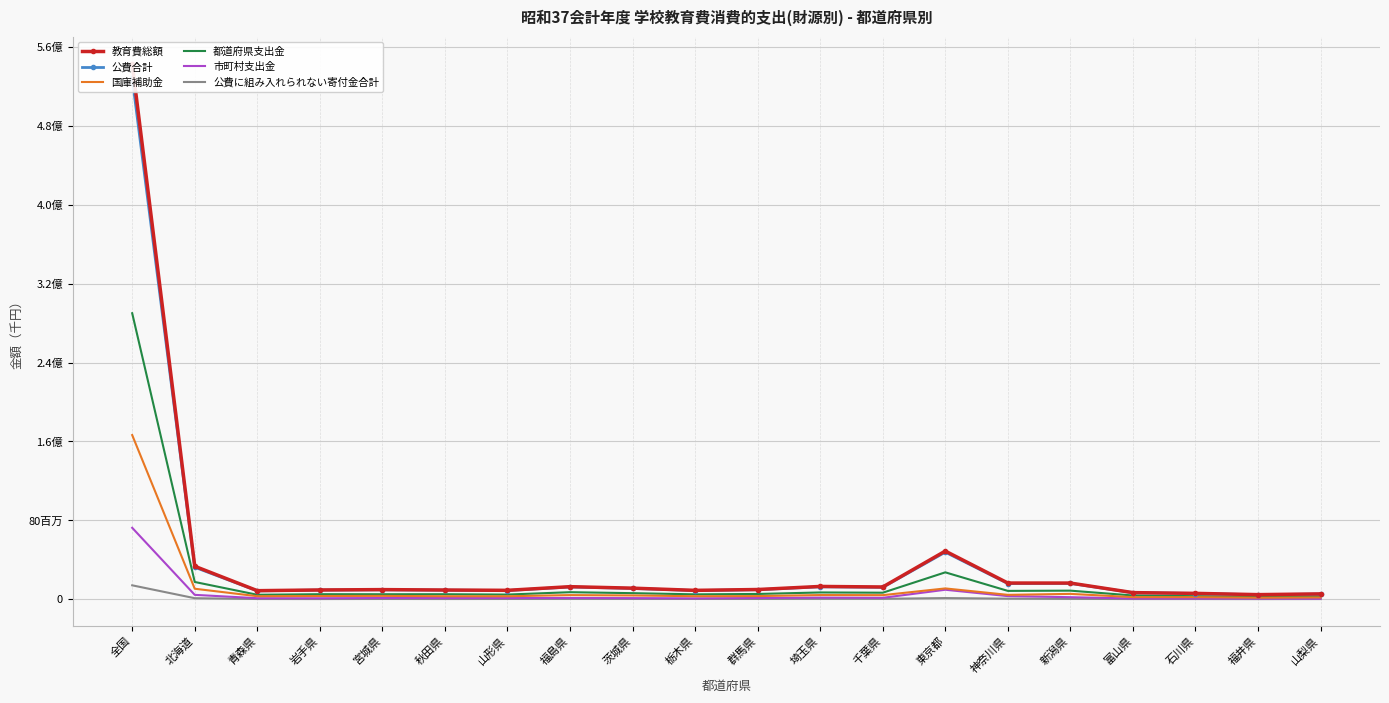

Which series changed the most between 秋田県 and 新潟県?

教育費総額